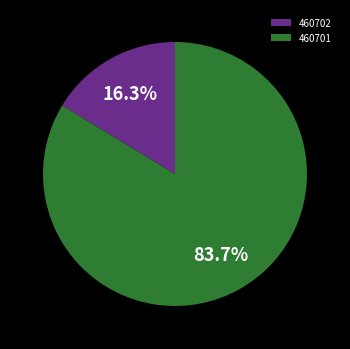

What is the total percentage of 460702 and 460701?

100.0%